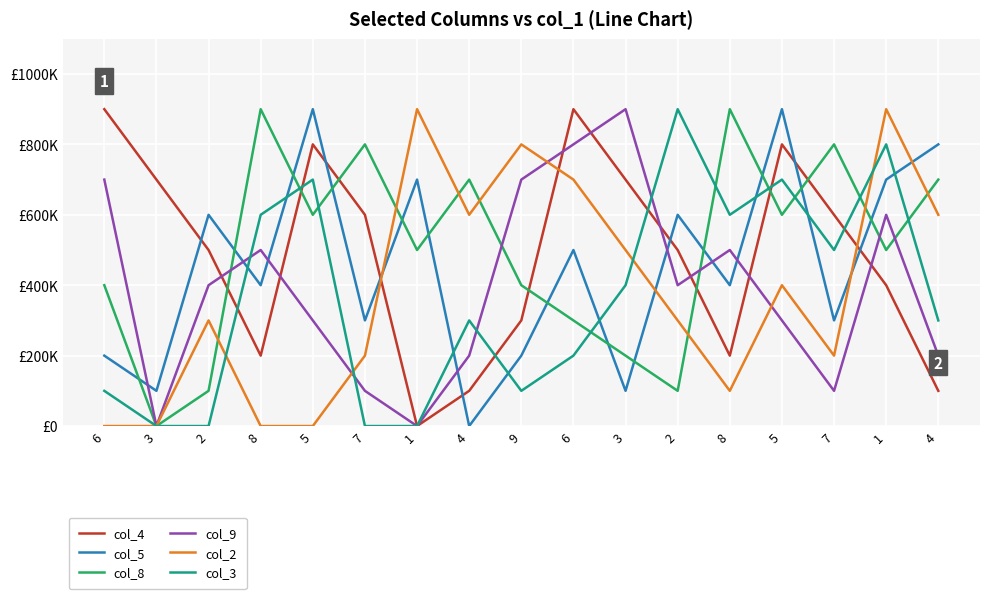

True or false: col_8 and col_9 cross at least once.

True